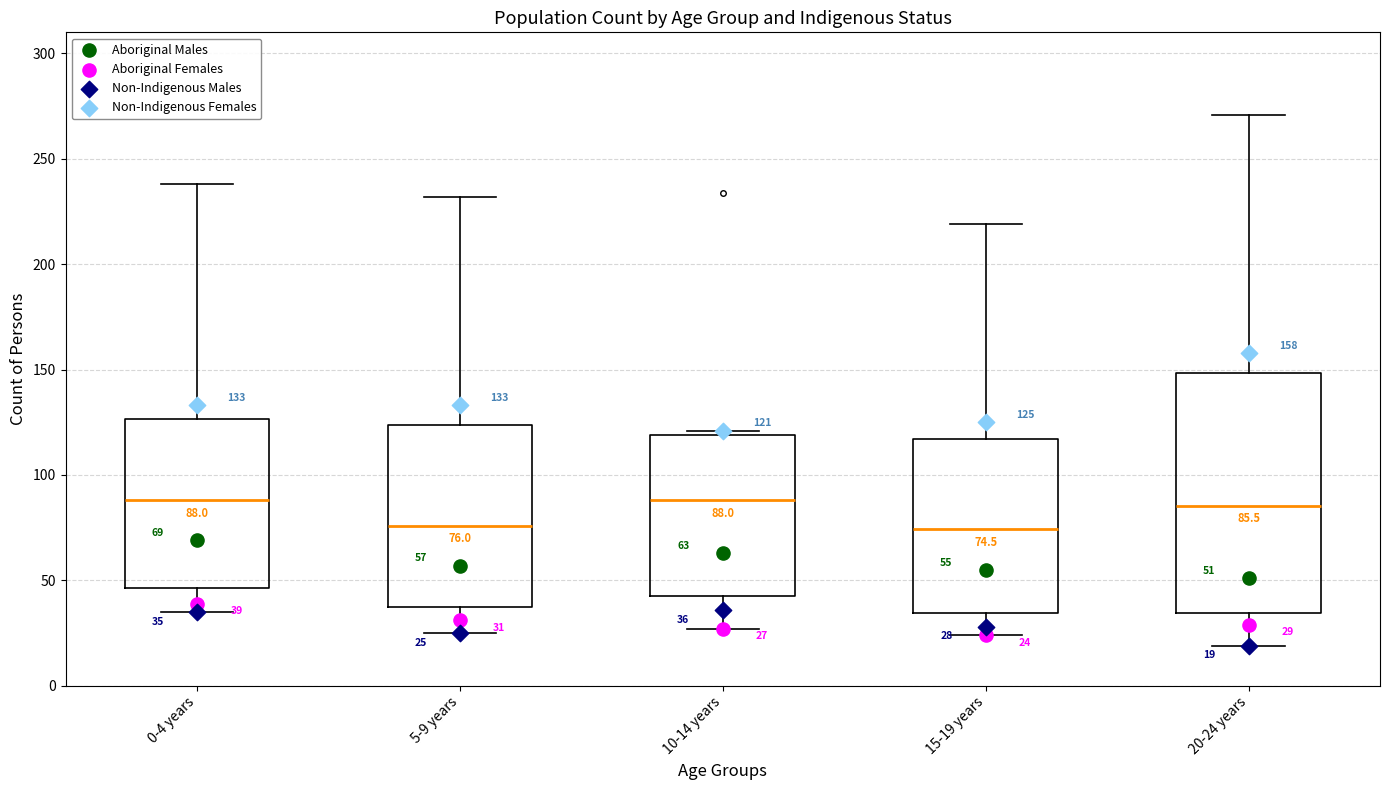

Comparing the boxes themselves (not the whiskers), which one is the tallest?

20-24 years